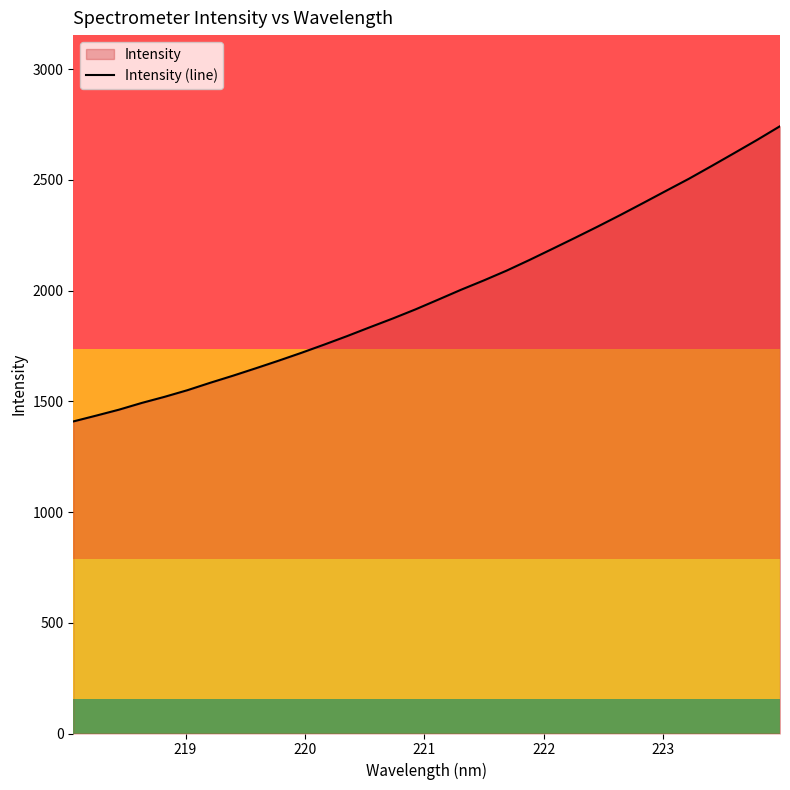

What is the smallest value displayed?

1409.3